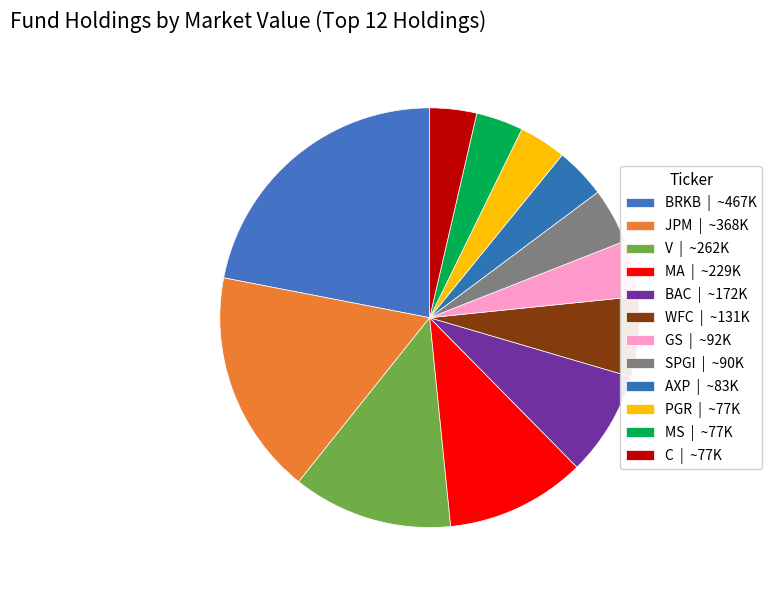

How many slices are in this pie chart?

12